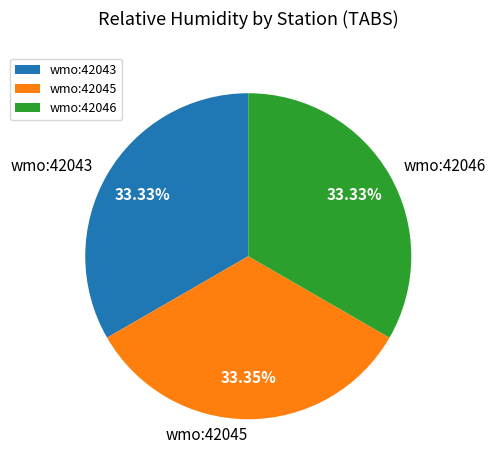

What is the ratio of the value at wmo:42046 to the value at wmo:42045?

1.0